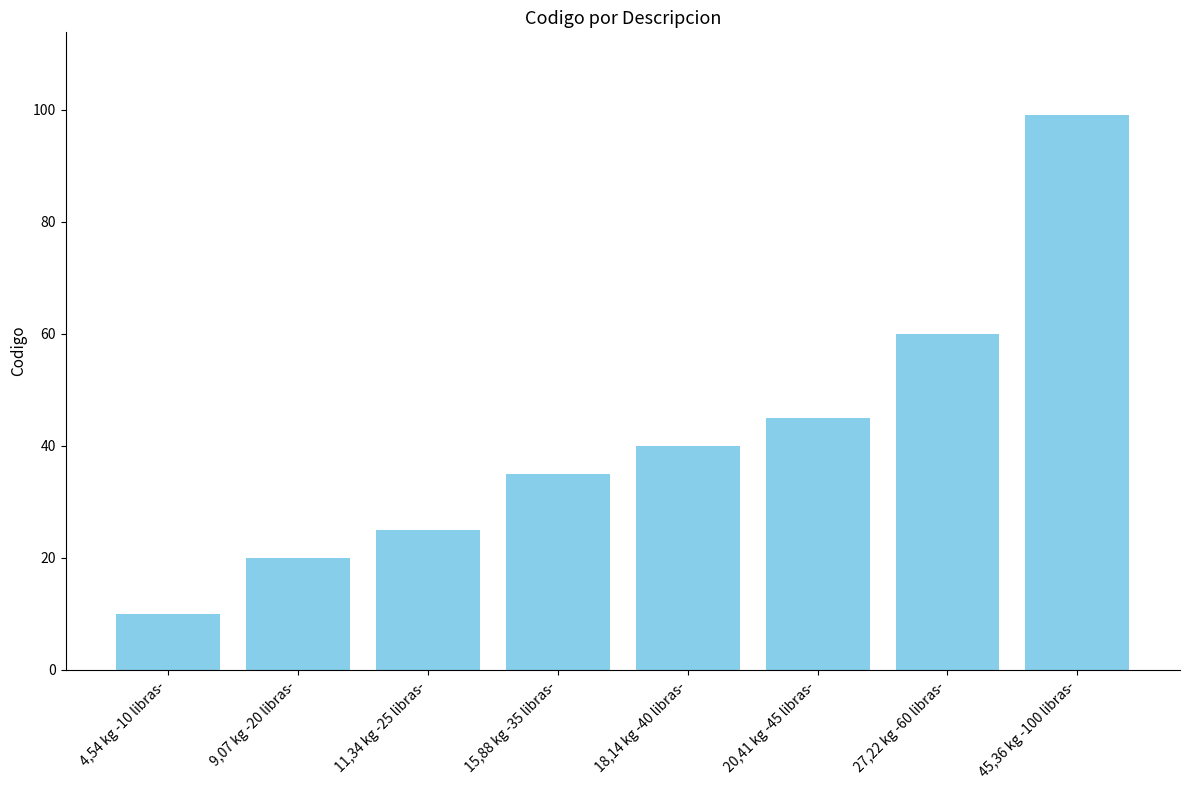

Reading right to left, transcribe all the data shown in this chart.

99	60	45	40	35	25	20	10